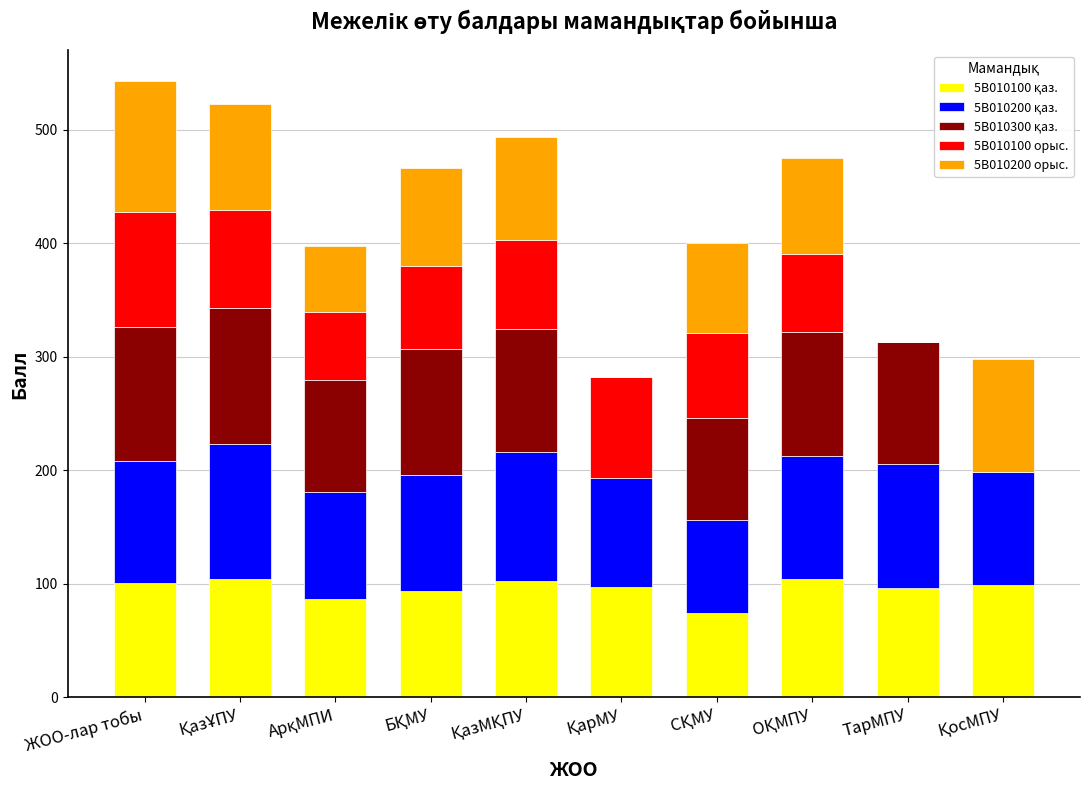

How many categories are shown in the chart?

10